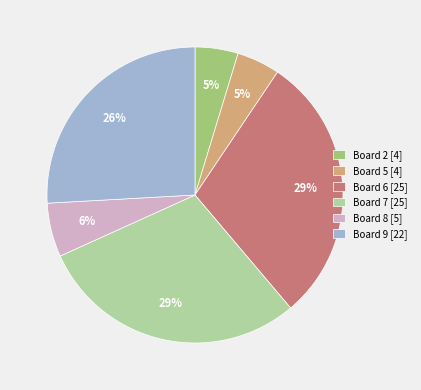

Combined, do Board 6 [25] and Board 7 [25] account for over 50%?

Yes